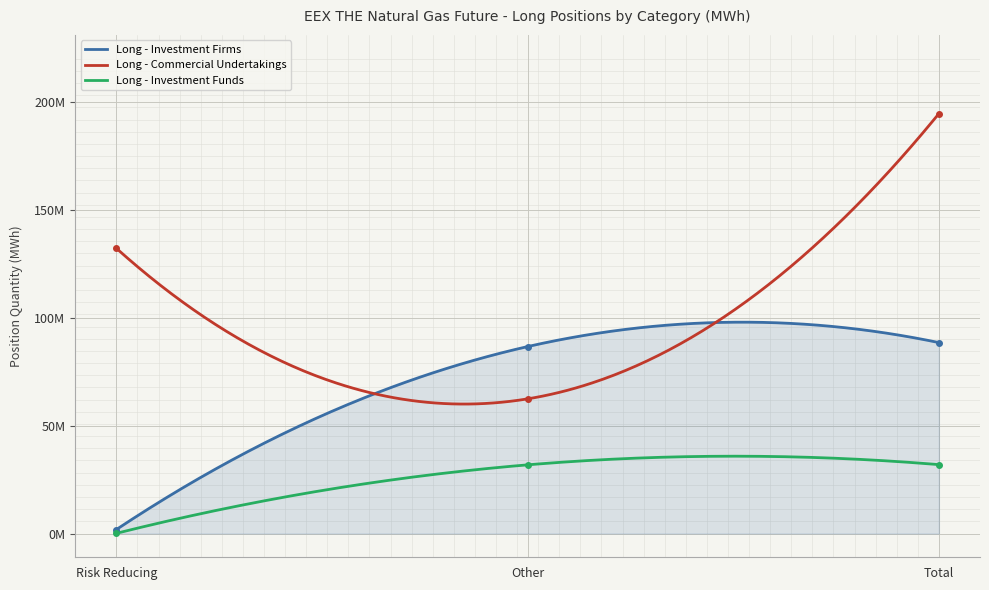

What is the average value of the Long - Investment Funds series?

21278435